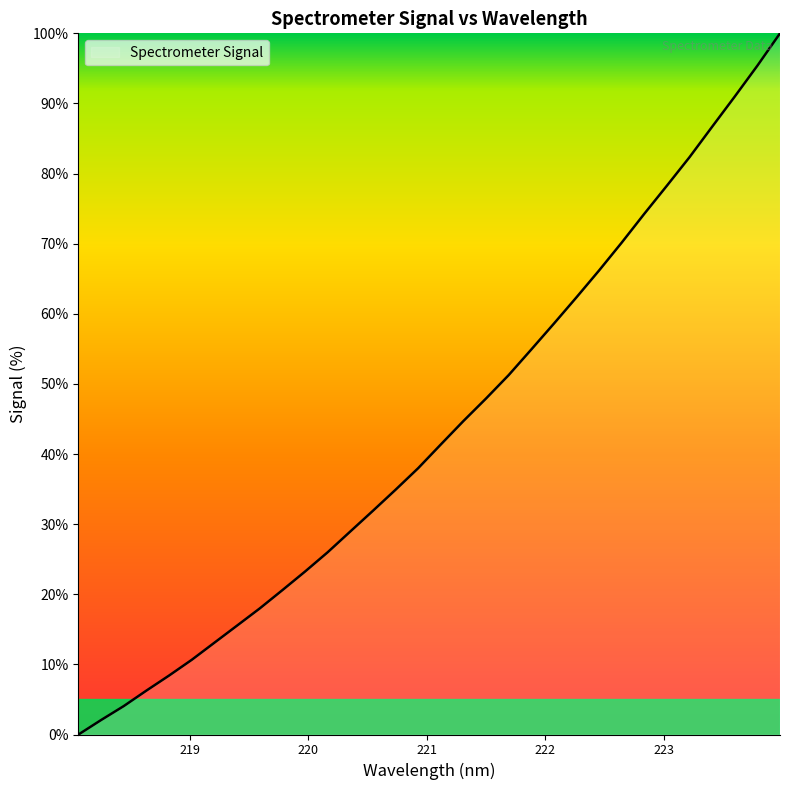

How many lines are shown in the chart?

1